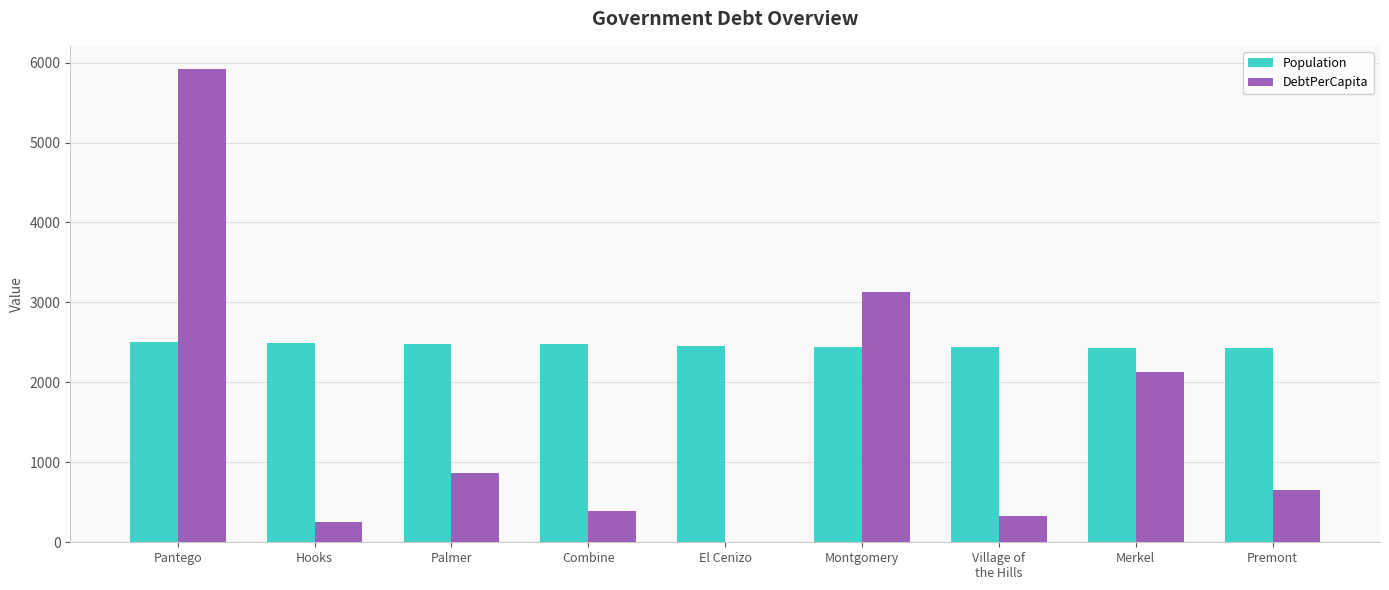

How many values in the DebtPerCapita series exceed 649?

5